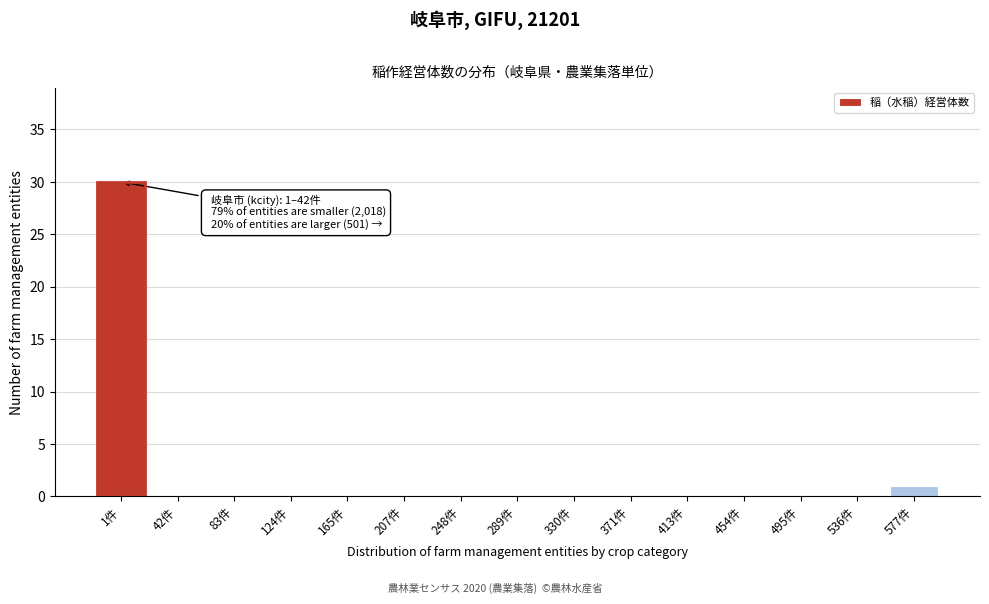

Reading left to right, extract all data points from this chart.

1件=30	42件=0	83件=0	124件=0	165件=0	207件=0	248件=0	289件=0	330件=0	371件=0	413件=0	454件=0	495件=0	536件=0	577件=1